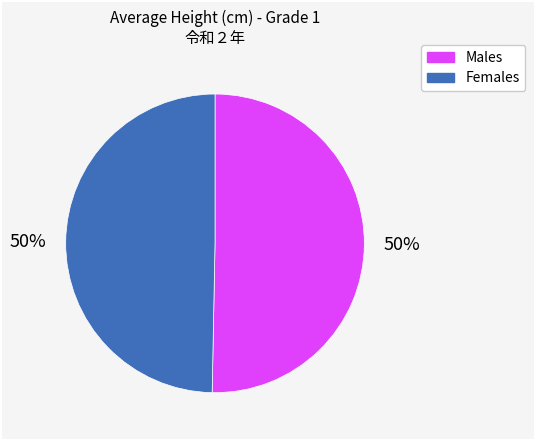

To the nearest percent, what is the average slice percentage?

50%